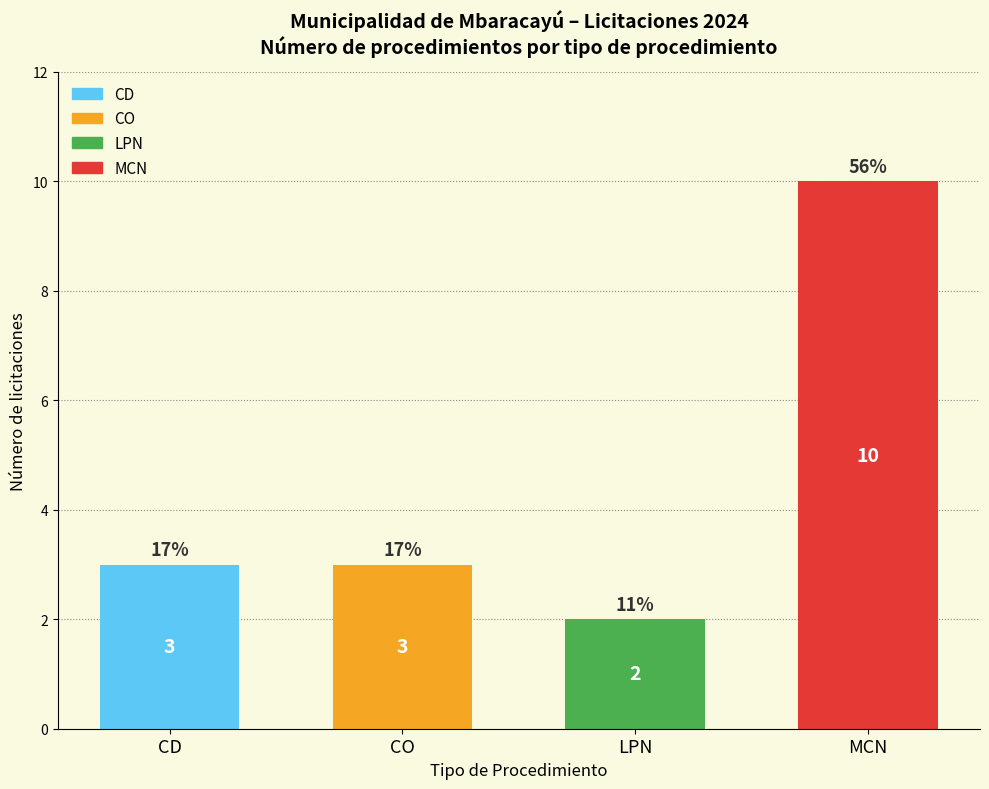

What is the ratio of the value at LPN to the value at CD?

0.7